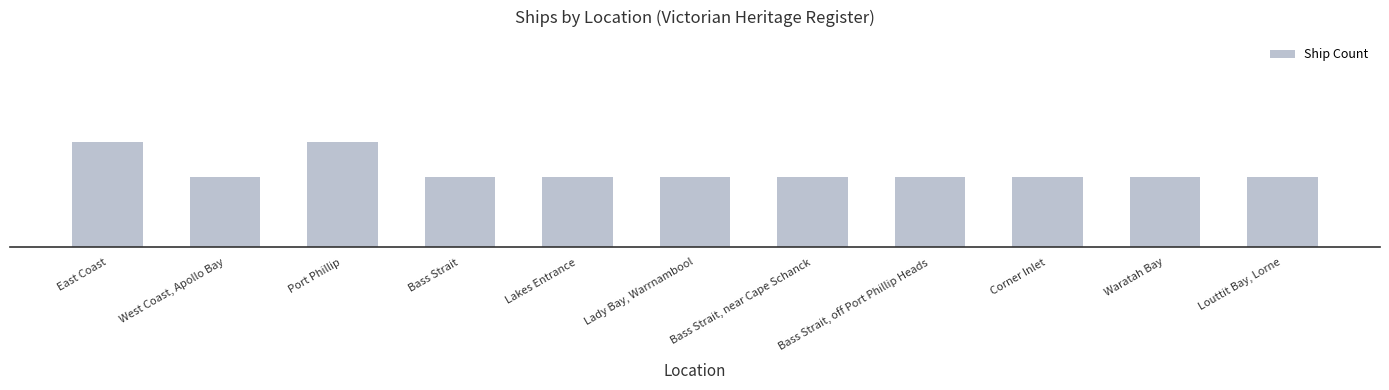

Does the chart contain any negative values?

No